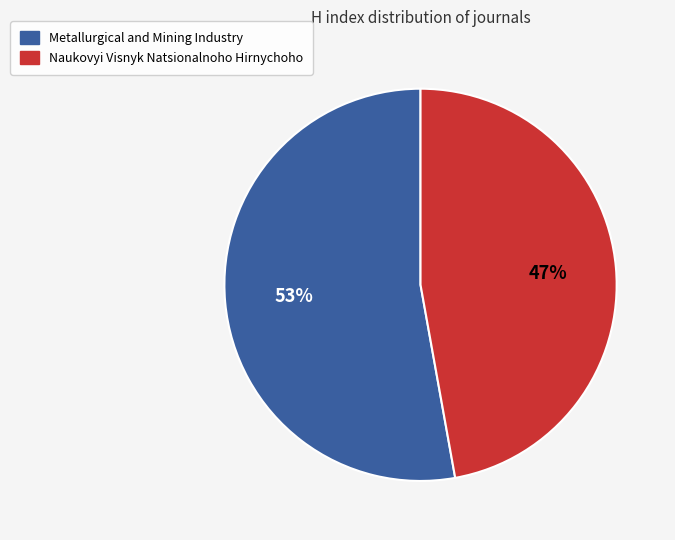

What percentage is the Metallurgical and Mining Industry slice, to the nearest percent?

53%